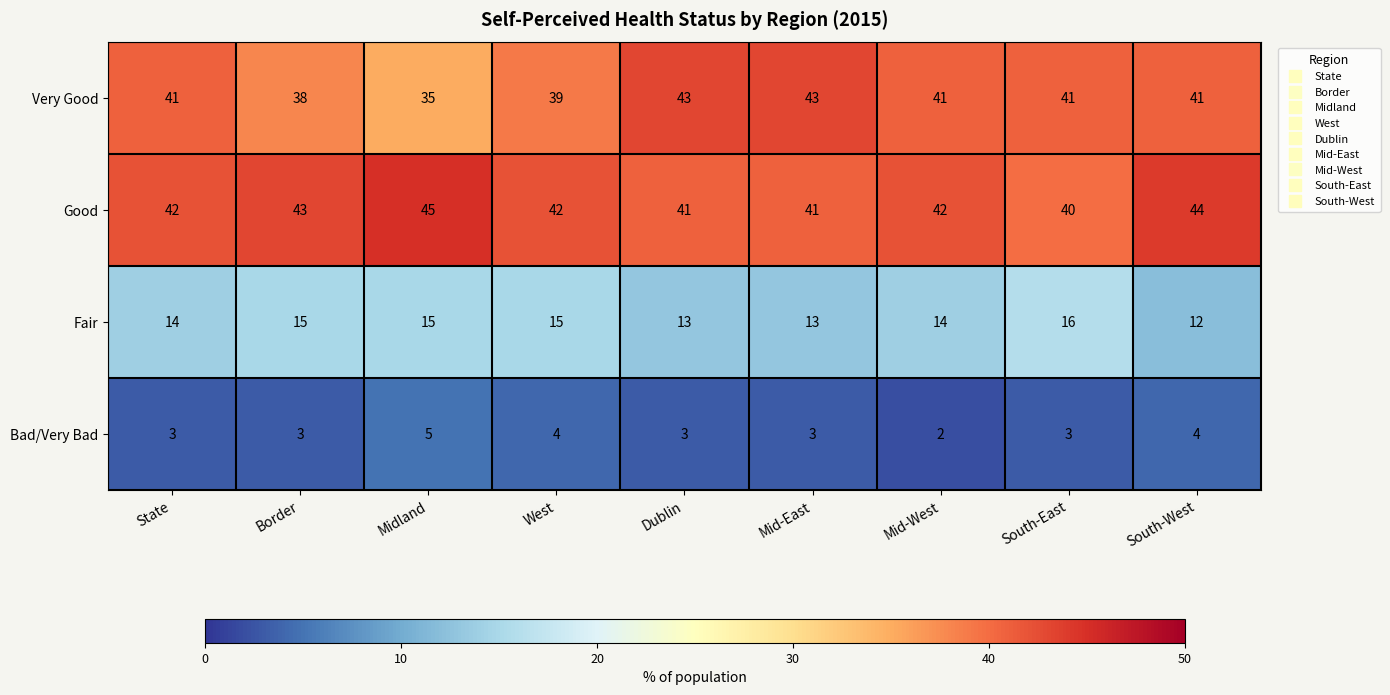

Count the Bad/Very Bad values in the range 3 to 4.

7